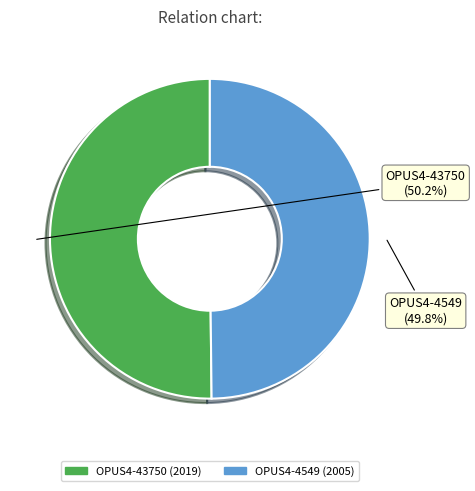

To the nearest percent, what portion does OPUS4-43750 represent?

50%